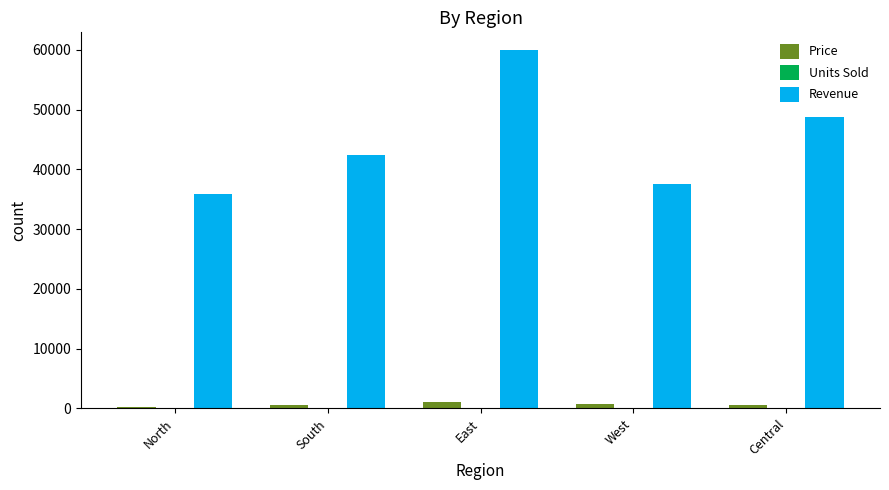

True or false: Revenue has a value of 71808 at South.

False